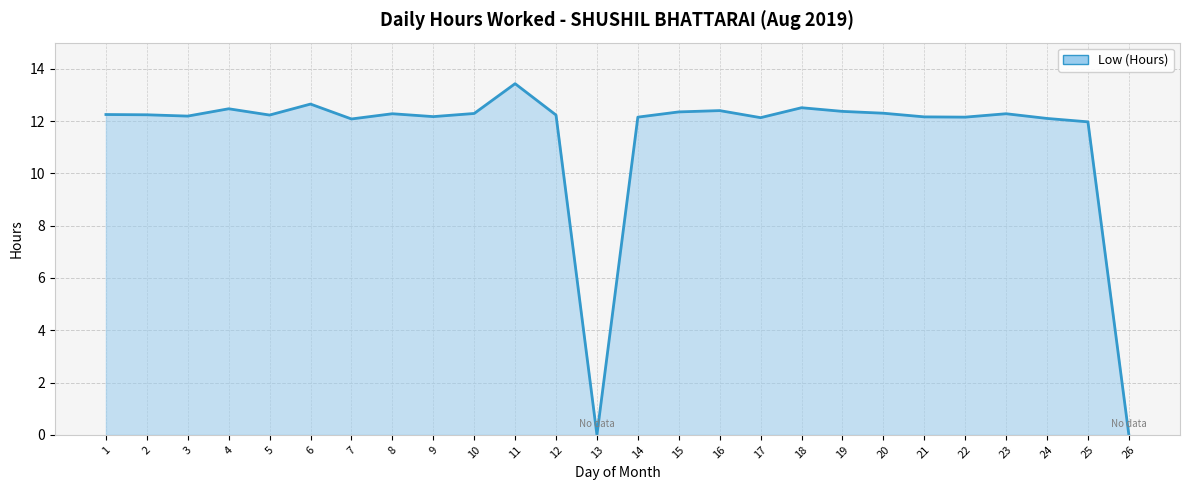

Between 26 and 4, which is larger?

4